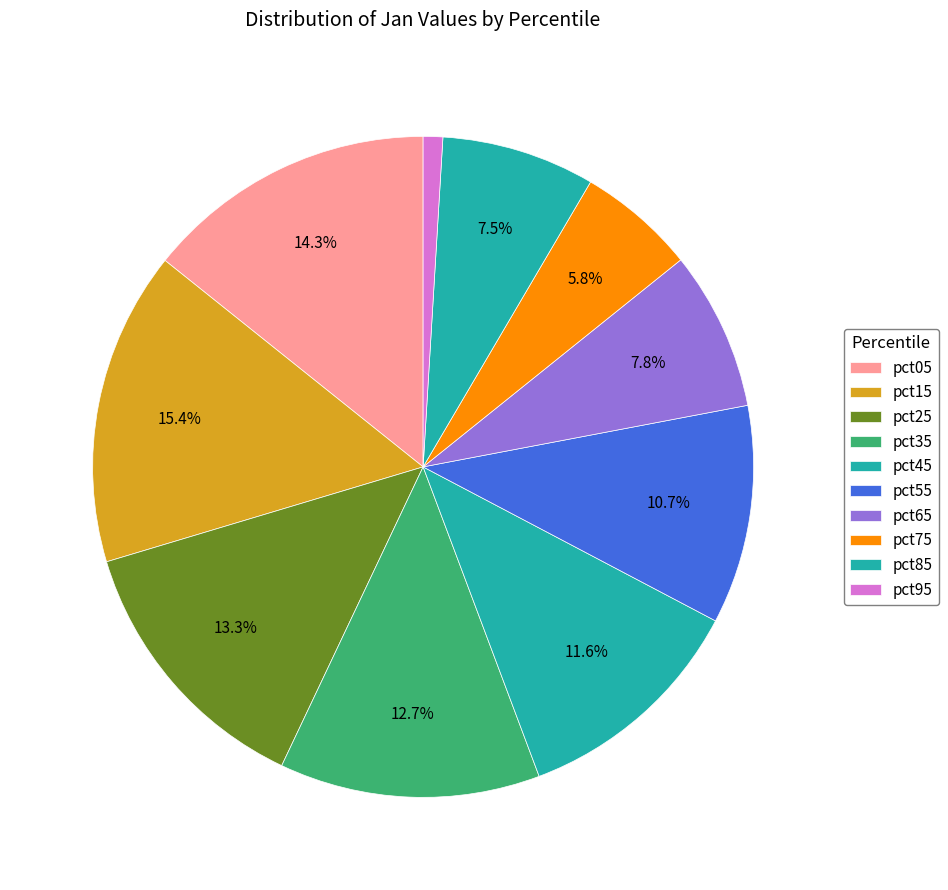

Count the number of slices in the pie.

10